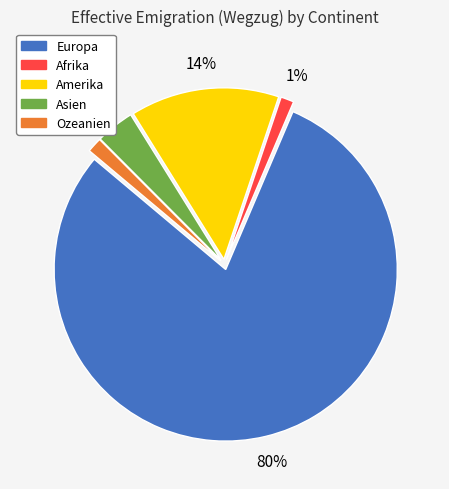

Count the number of slices in the pie.

5